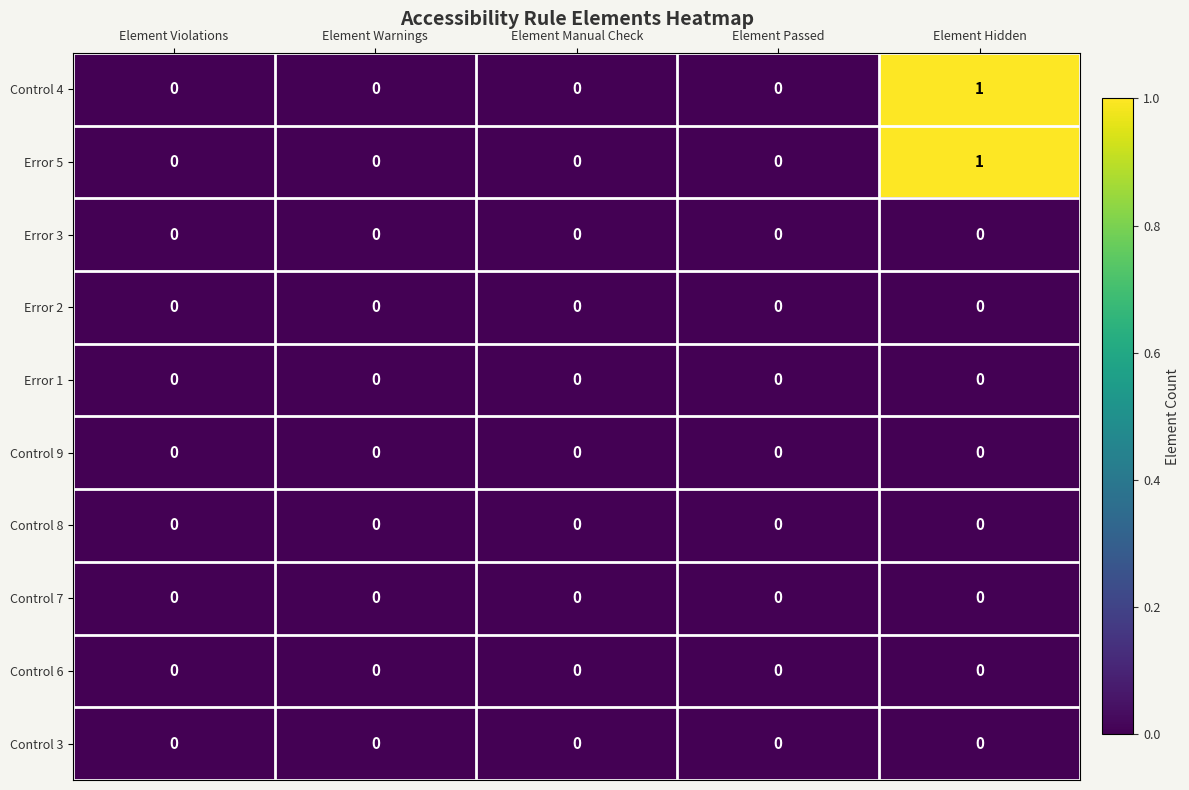

At which category is the sum across all series the highest?

Element Hidden